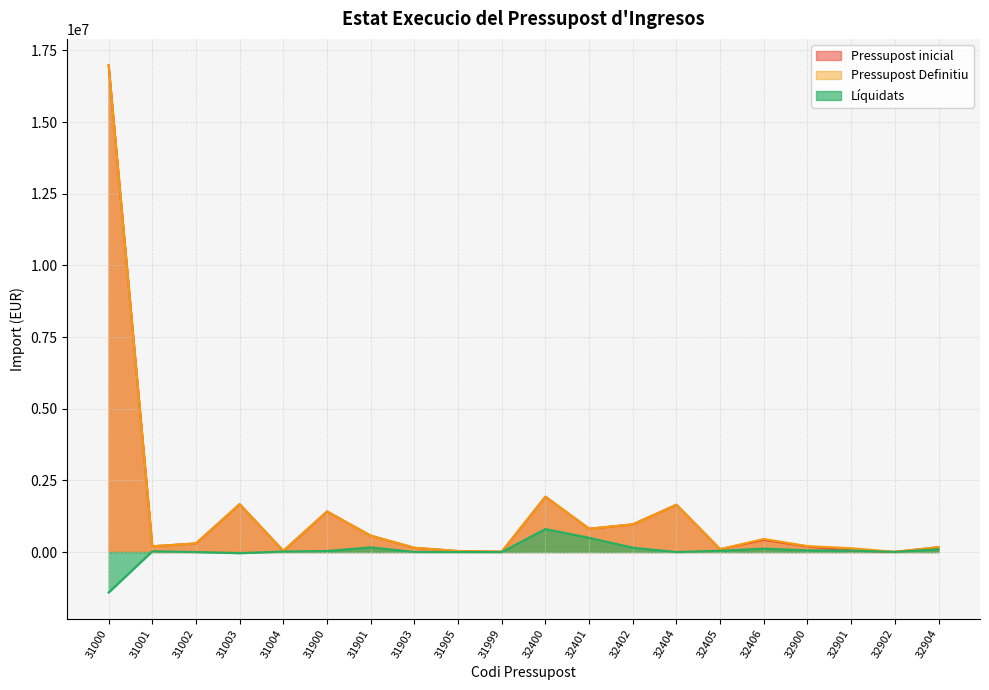

How many data points does each series have?

20